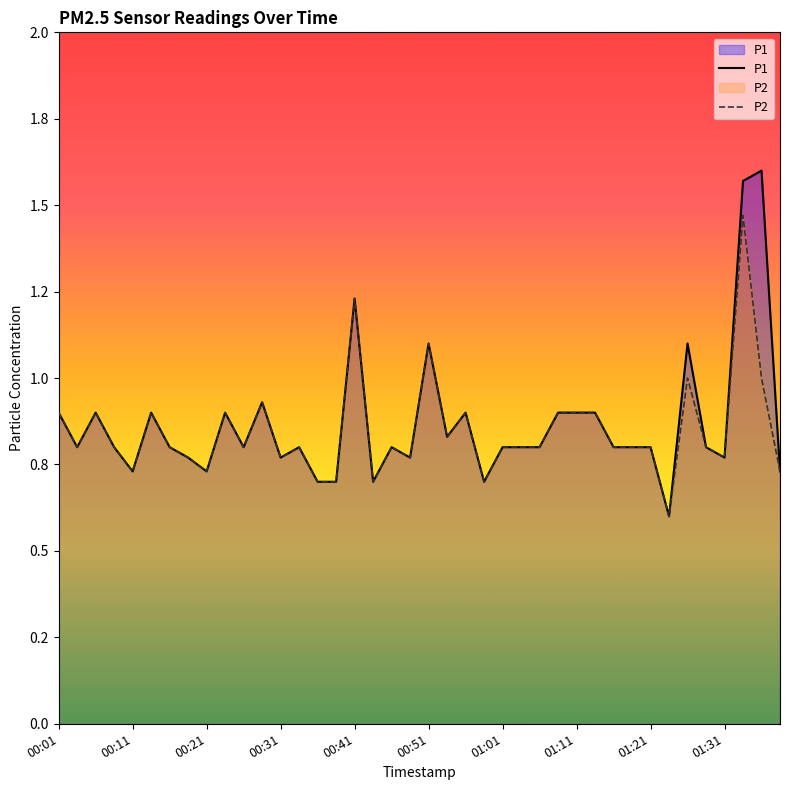

List the labels in order of P1 value, largest first.

38, 37, 16, 20, 34, 11, 00:01, 00:21, 00:51, 01:31, 22, 27, 28, 29, 21, 00:11, 00:31, 01:01, 10, 13, 18, 24, 25, 26, 30, 31, 32, 35, 01:11, 12, 19, 36, 00:41, 01:21, 39, 14, 15, 17, 23, 33